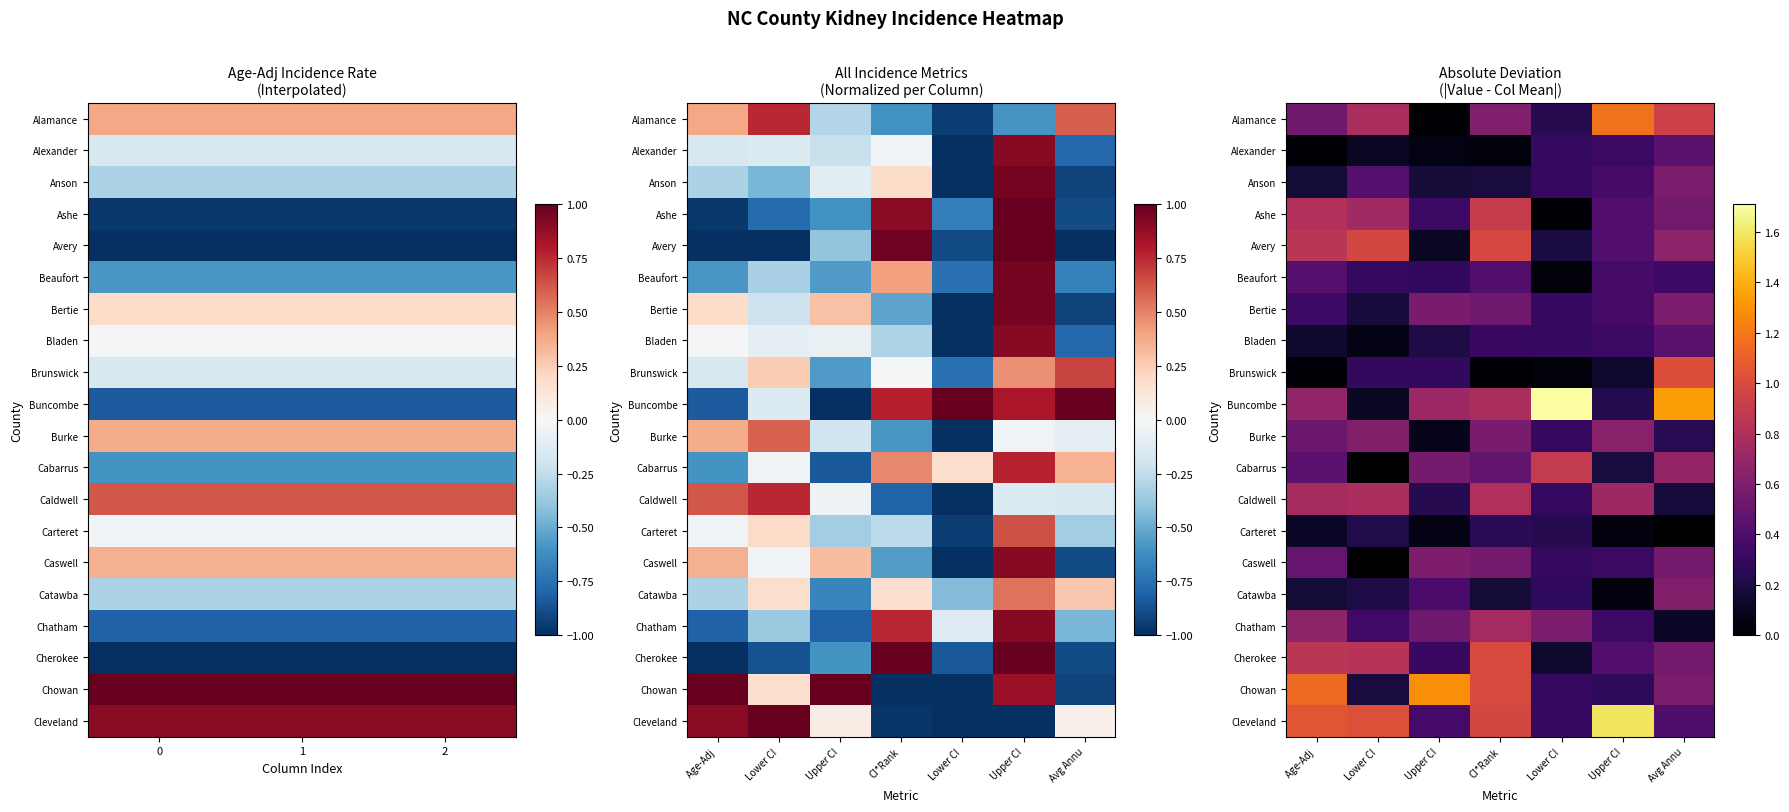

The value of Avery at Avg Annu is 1.1. True or false?

False